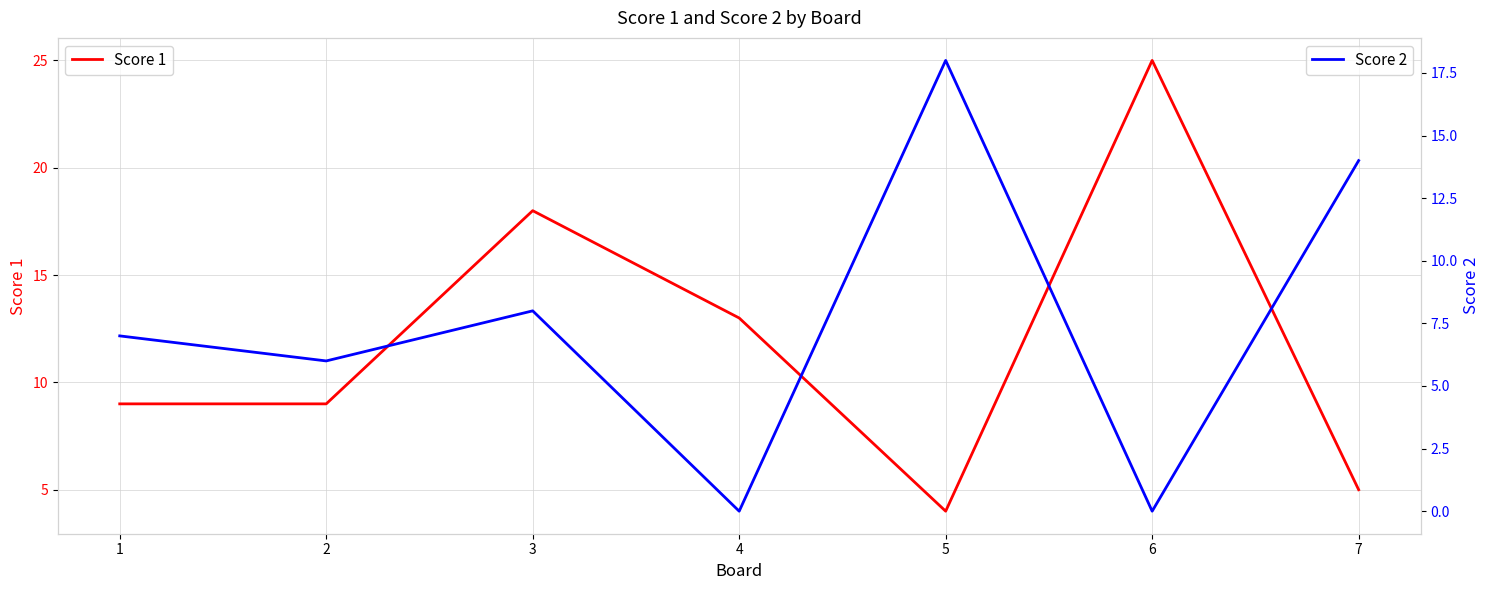

Does the chart have visible grid lines?

Yes